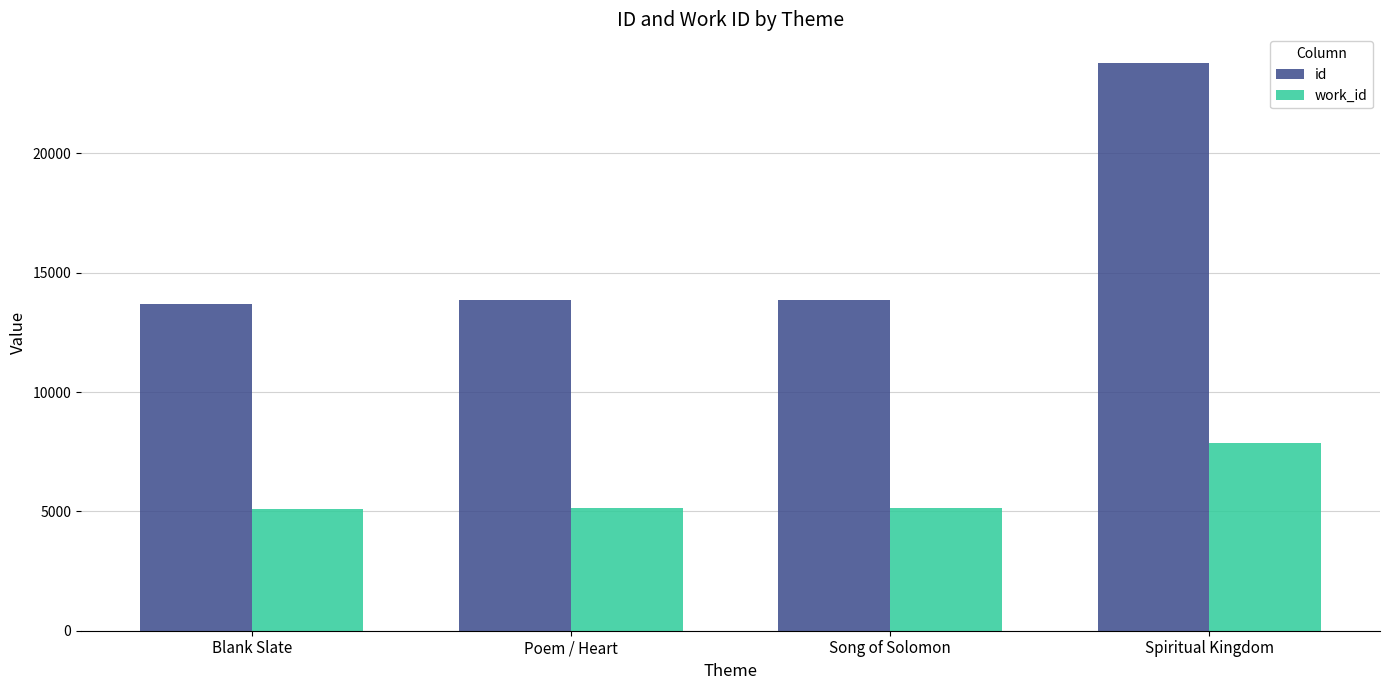

At how many categories does at least one series exceed 23573?

1